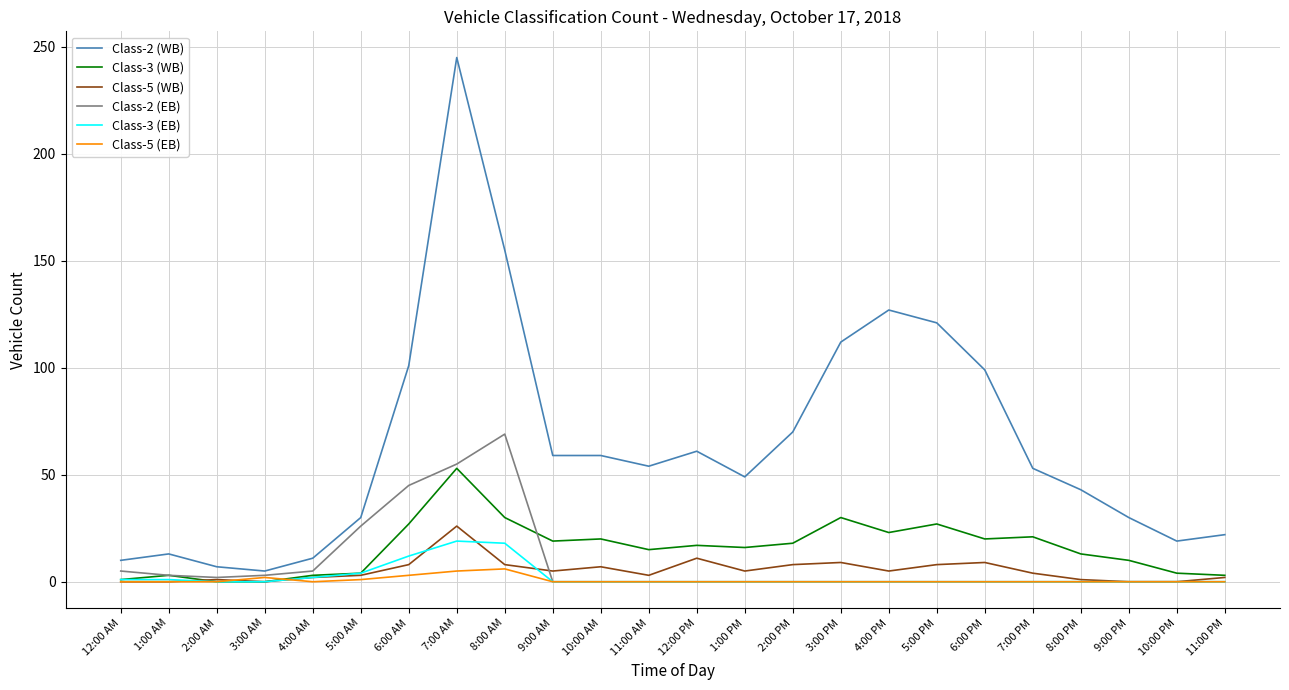

What is the sum of all Class-5 (EB) values?

17